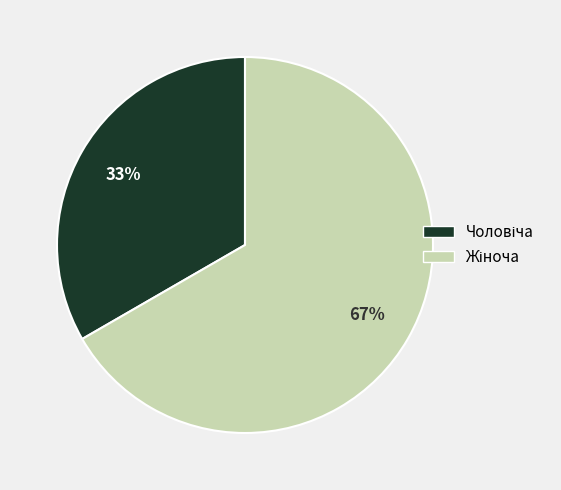

Is there any slice that represents more than half of the pie?

Yes